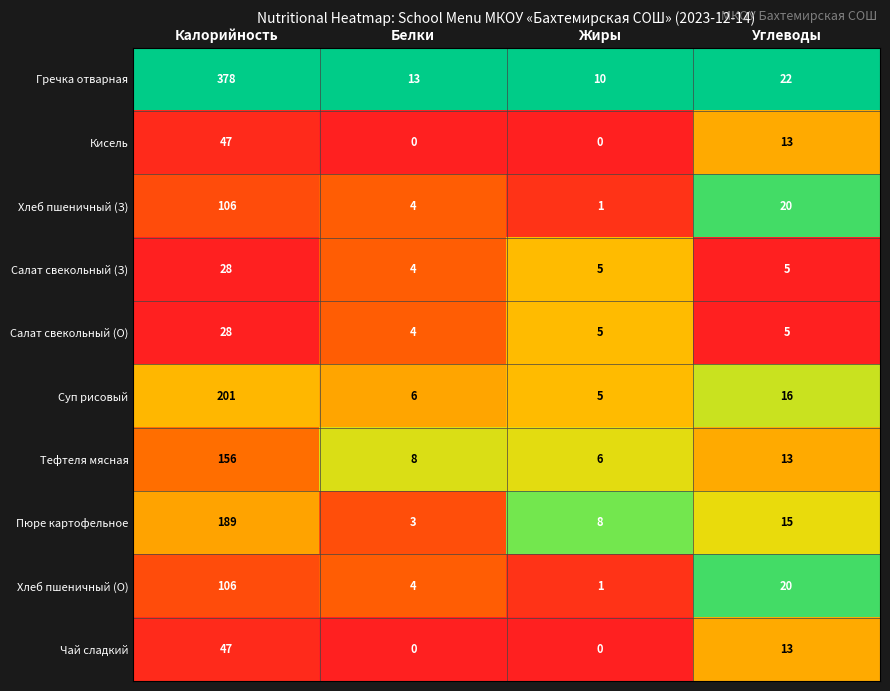

Read the Салат свекольный (З) value at Белки.

4